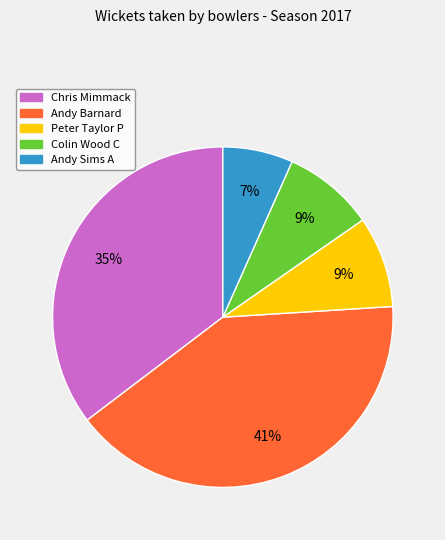

Count the number of slices in the pie.

5